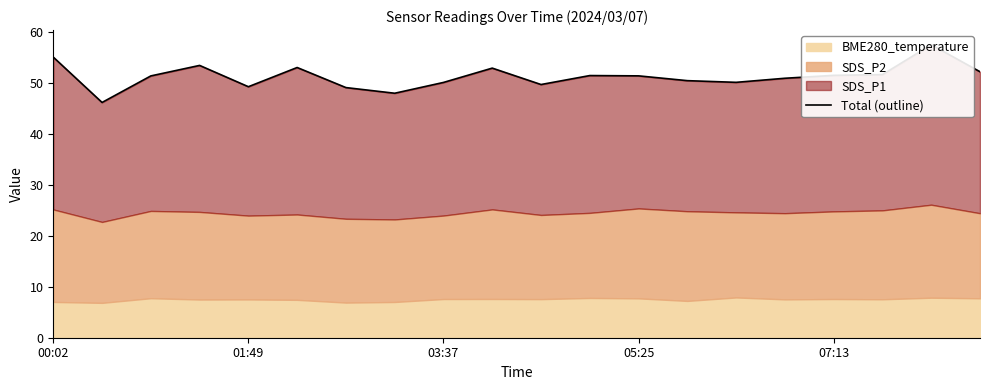

Rank the categories by value from lowest to highest.

01:49, 7, 6, 07:13, 10, 8, 14, 13, 15, 03:37, 12, 11, 16, 17, 19, 9, 5, 05:25, 00:02, 18